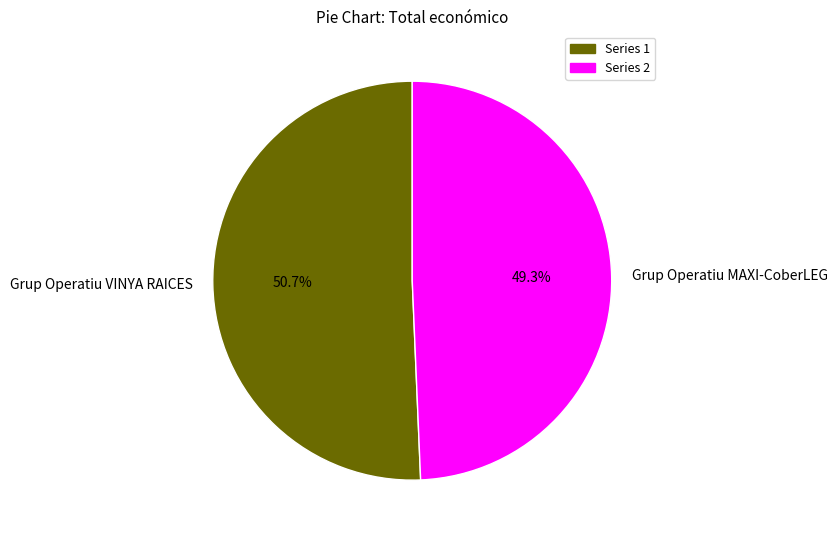

Rank the categories by value from highest to lowest.

Grup Operatiu VINYA RAICES, Grup Operatiu MAXI-CoberLEG